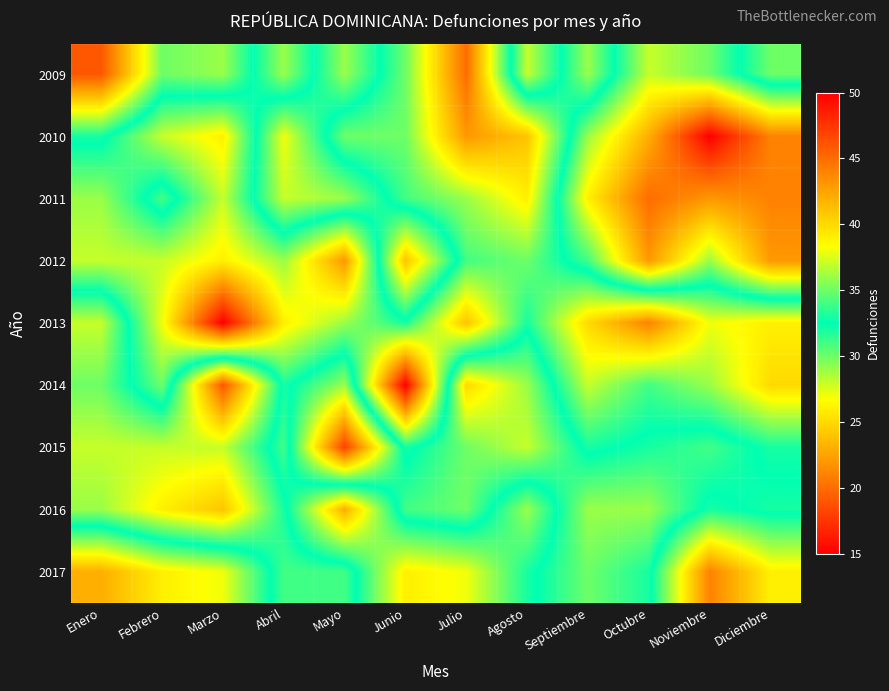

Reading right to left, what are all the values shown in this chart?

2009: Diciembre=30	Noviembre=35	Octubre=37	Septiembre=29	Agosto=37	Julio=20	Junio=30	Mayo=36	Abril=29	Marzo=36	Febrero=35	Enero=46
2010: Diciembre=44	Noviembre=50	Octubre=42	Septiembre=36	Agosto=24	Julio=22	Junio=30	Mayo=30	Abril=38	Marzo=26	Febrero=28	Enero=33
2011: Diciembre=44	Noviembre=43	Octubre=45	Septiembre=39	Agosto=26	Julio=29	Junio=31	Mayo=36	Abril=37	Marzo=28	Febrero=34	Enero=29
2012: Diciembre=43	Noviembre=36	Octubre=43	Septiembre=34	Agosto=30	Julio=31	Junio=41	Mayo=22	Abril=29	Marzo=26	Febrero=28	Enero=28
2013: Diciembre=26	Noviembre=27	Octubre=21	Septiembre=25	Agosto=32	Julio=24	Junio=32	Mayo=29	Abril=26	Marzo=15	Febrero=27	Enero=37
2014: Diciembre=25	Noviembre=29	Octubre=31	Septiembre=28	Agosto=36	Julio=40	Junio=15	Mayo=36	Abril=32	Marzo=46	Febrero=30	Enero=35
2015: Diciembre=32	Noviembre=34	Octubre=33	Septiembre=32	Agosto=37	Julio=35	Junio=32	Mayo=47	Abril=31	Marzo=37	Febrero=37	Enero=37
2016: Diciembre=33	Noviembre=32	Octubre=36	Septiembre=36	Agosto=29	Julio=35	Junio=34	Mayo=23	Abril=33	Marzo=41	Febrero=39	Enero=36
2017: Diciembre=26	Noviembre=21	Octubre=33	Septiembre=35	Agosto=32	Julio=27	Junio=26	Mayo=34	Abril=34	Marzo=27	Febrero=26	Enero=23